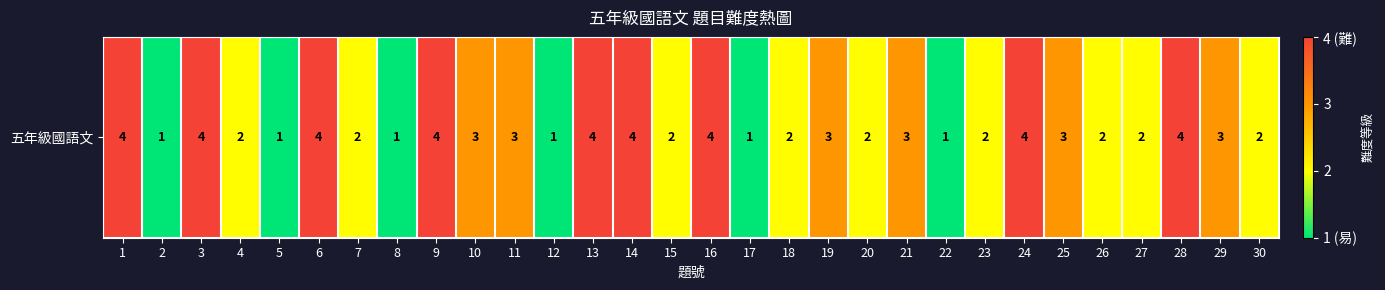

Where does the data first go above 3?

1